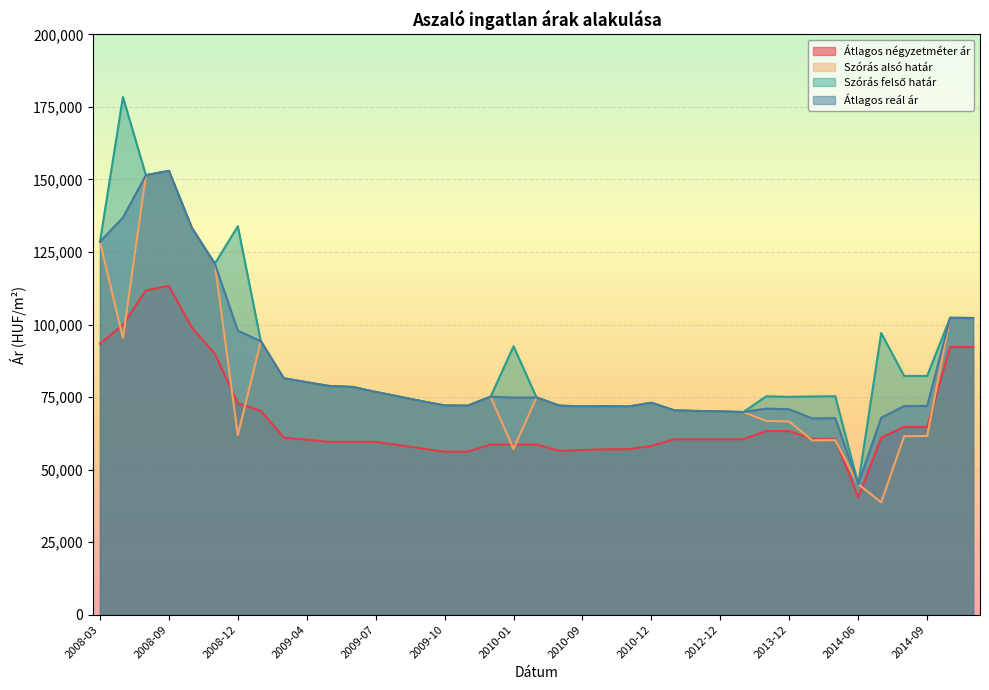

How many lines are shown in the chart?

4